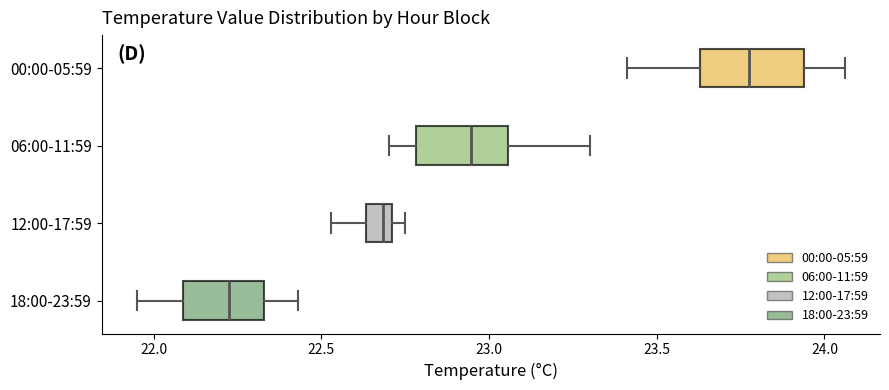

Reading bottom to top, transcribe this box plot: for each box, give where its median line is, the range the box spans, and where its two whiskers end, as read against the x-axis. The values are not printed on the chart, so give them approximately, as read against the axis.

18:00-23:59: median 22.25, box 22.10 to 22.35, whiskers 21.95 to 22.45
12:00-17:59: median 22.70 (just left of the box's right edge), box 22.65 to 22.70, whiskers 22.55 to 22.75
06:00-11:59: median 22.95, box 22.80 to 23.05, whiskers 22.70 to 23.30
00:00-05:59: median 23.80, box 23.65 to 23.95, whiskers 23.40 to 24.05